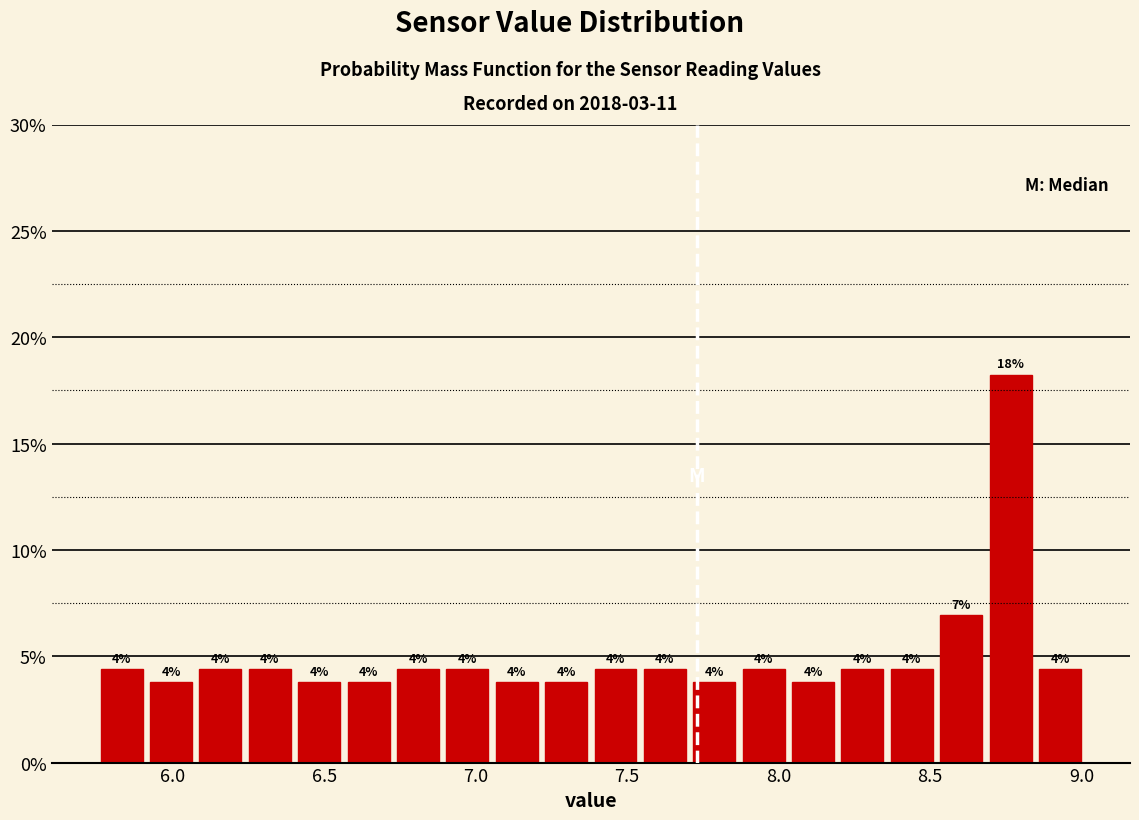

Around what value on the x-axis is the tallest bar? Give the approximate position of its centre, as read against the axis.

8.75